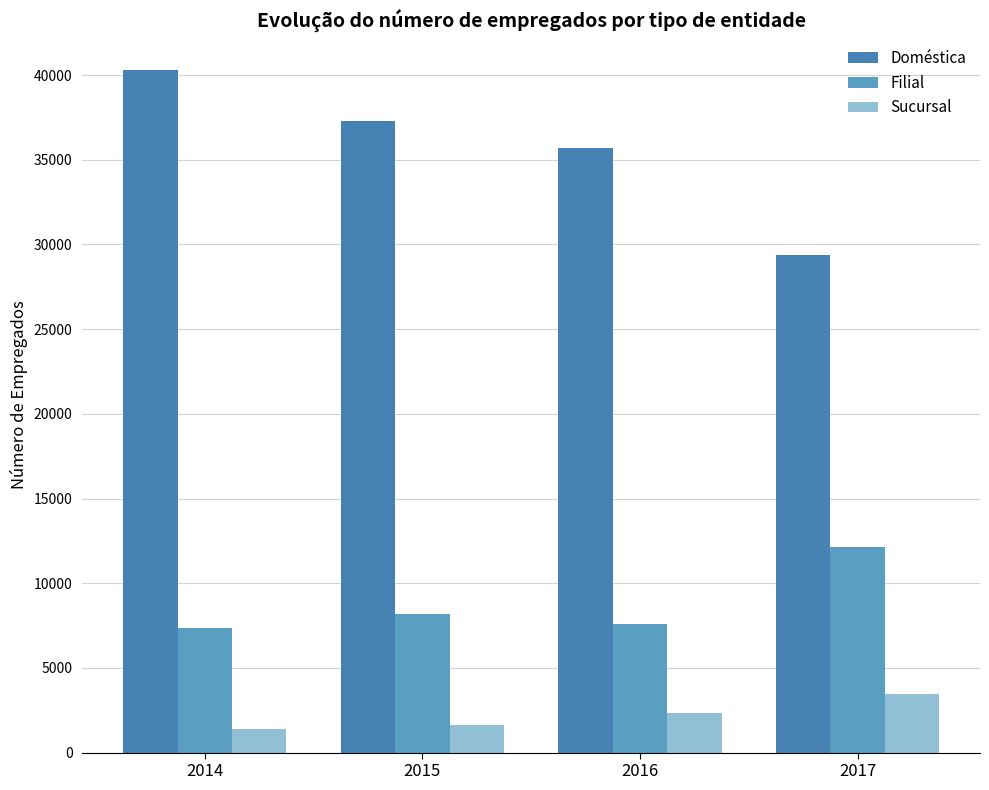

Which category has the highest value across all series?

2014